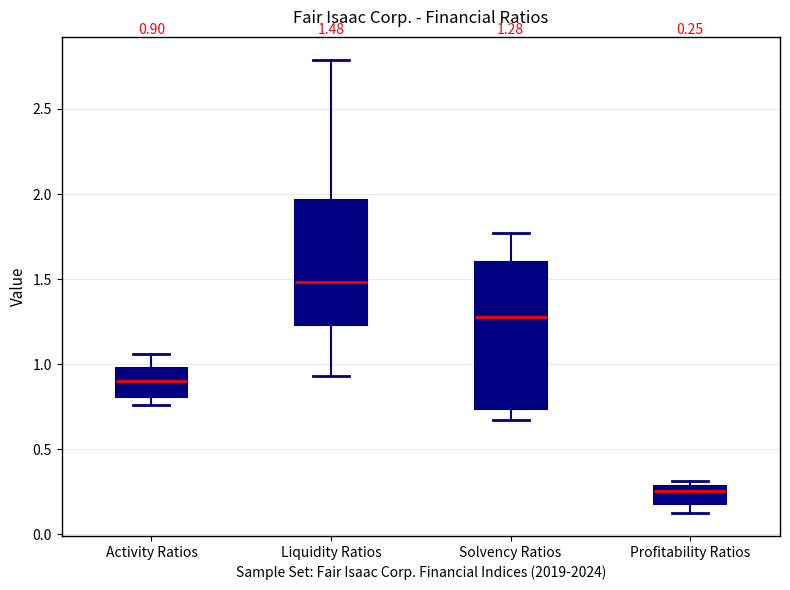

Which box's median line is the highest?

Liquidity Ratios